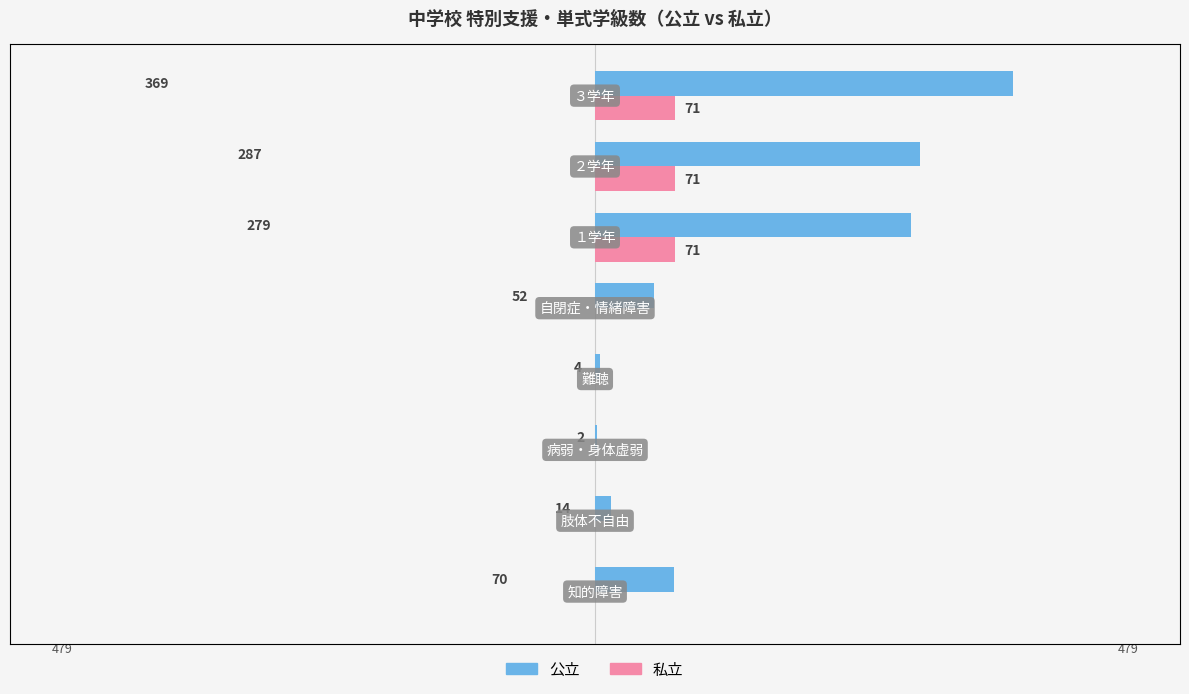

What is the value of the 公立 bar at the 2nd from the left?

14